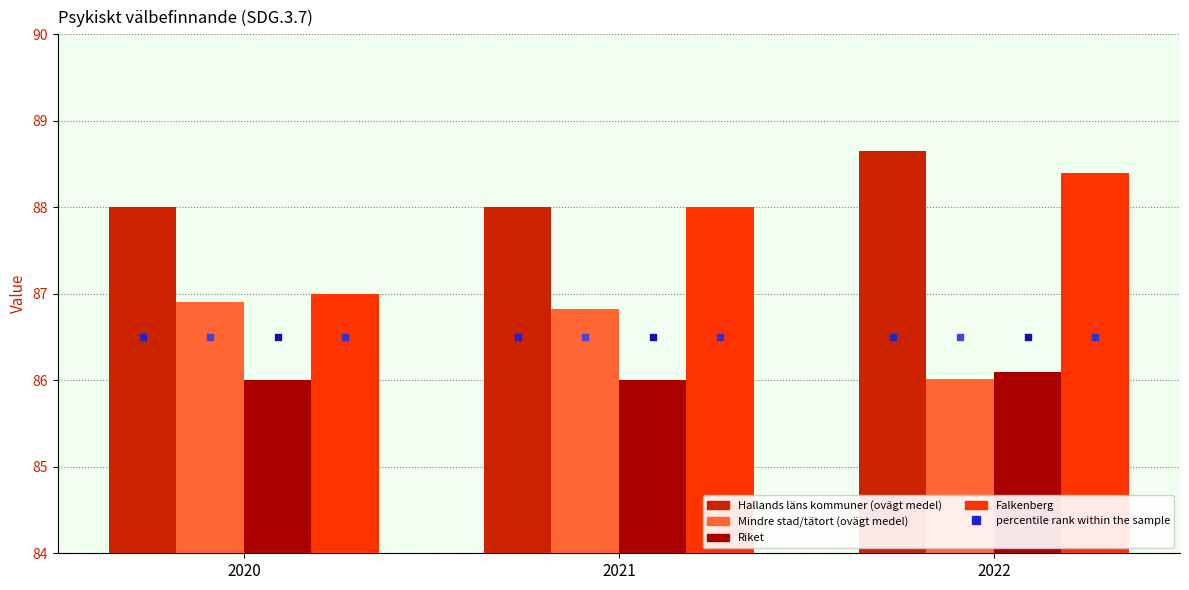

Which series contains the lowest Y value?

Riket